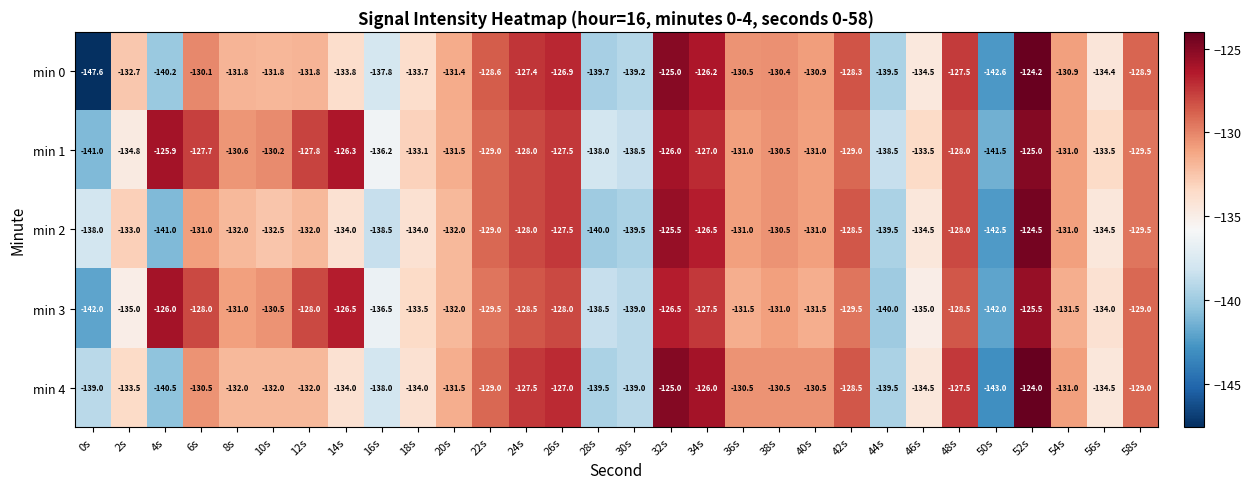

Is it true that min 2 equals -177.5 at 26s?

False